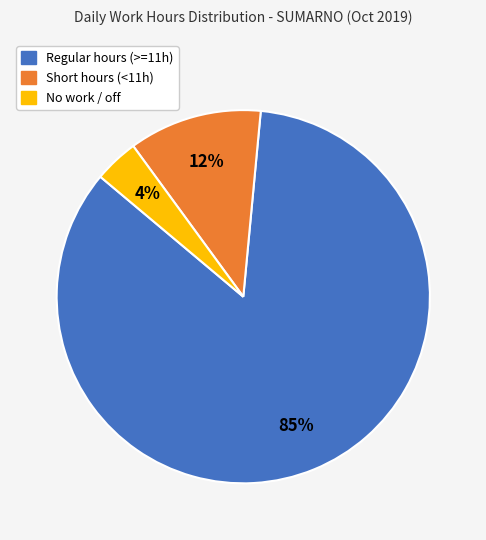

To the nearest percent, what portion does Short hours (<11h) represent?

12%